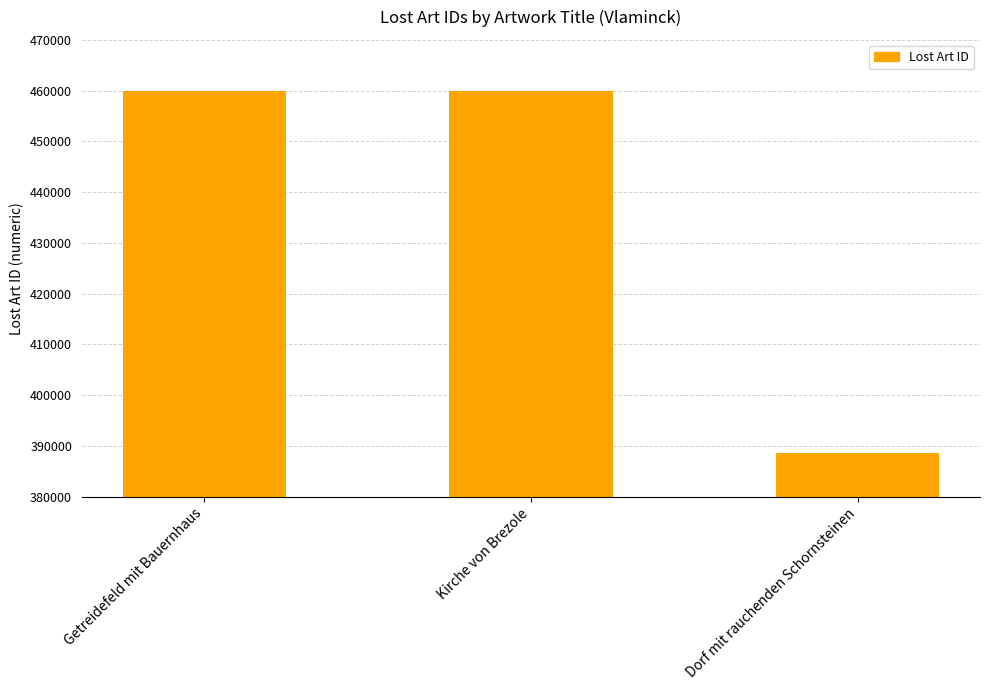

Between Getreidefeld mit Bauernhaus and Dorf mit rauchenden Schornsteinen, which is larger?

Getreidefeld mit Bauernhaus